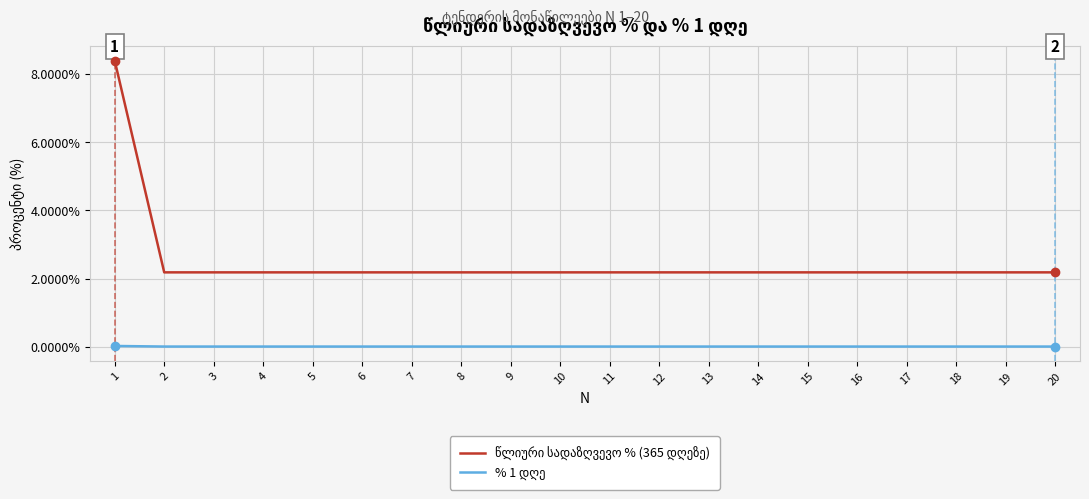

What is the greatest value displayed?

8.4